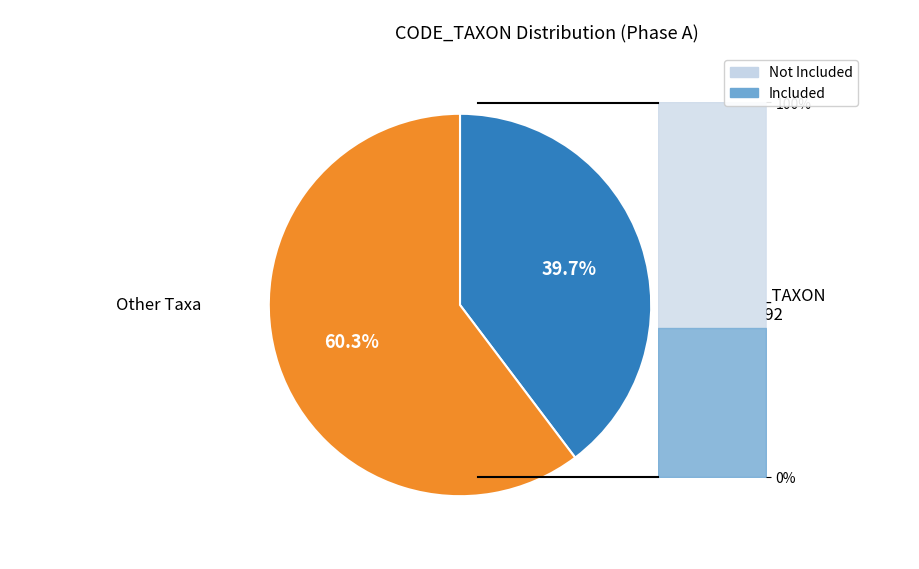

Combined, what portion of the pie is 1009 and 704?

1.0%